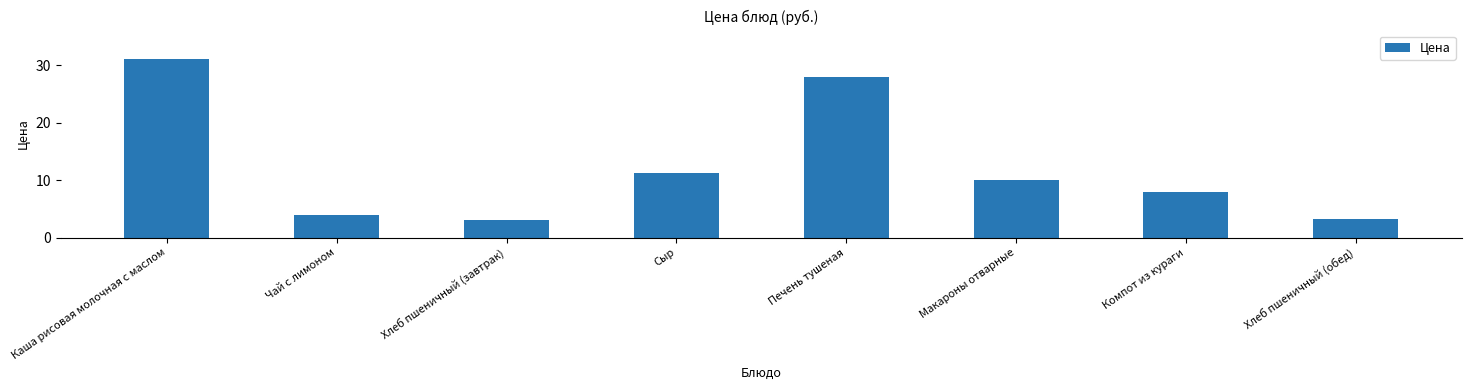

At which category does the chart reach its peak across all series?

Каша рисовая молочная с маслом